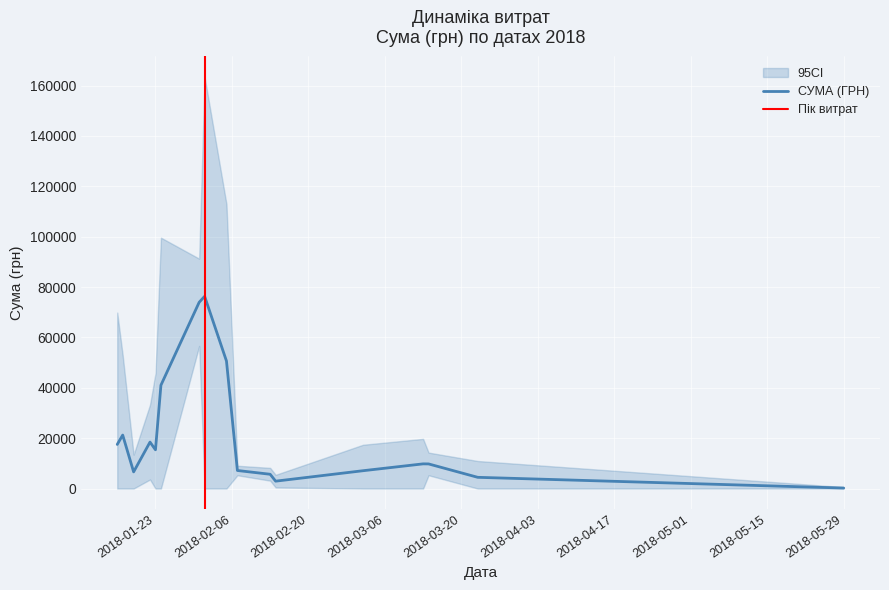

What is the sum of all values?

385798.9